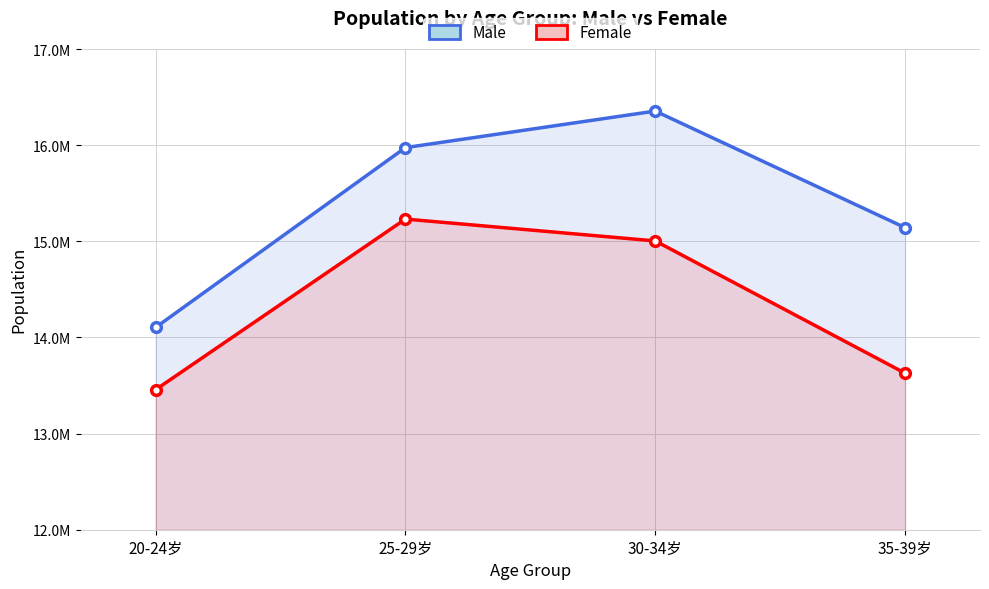

Count the number of data series in this chart.

2